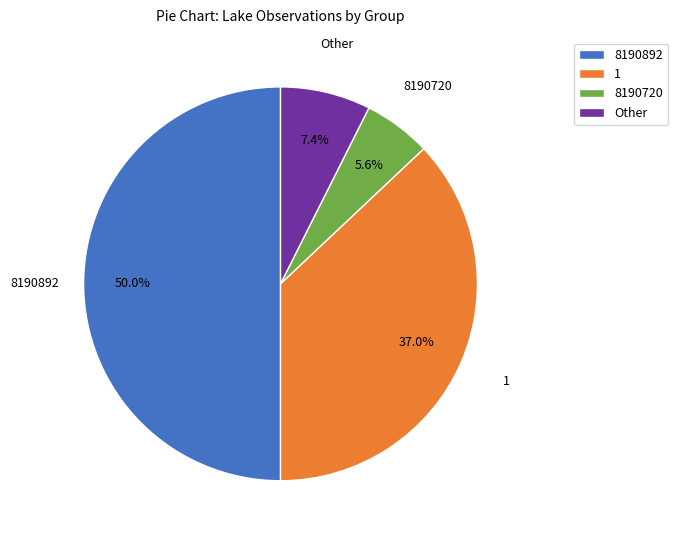

How much of the chart is everything except 8190892?

50.0%